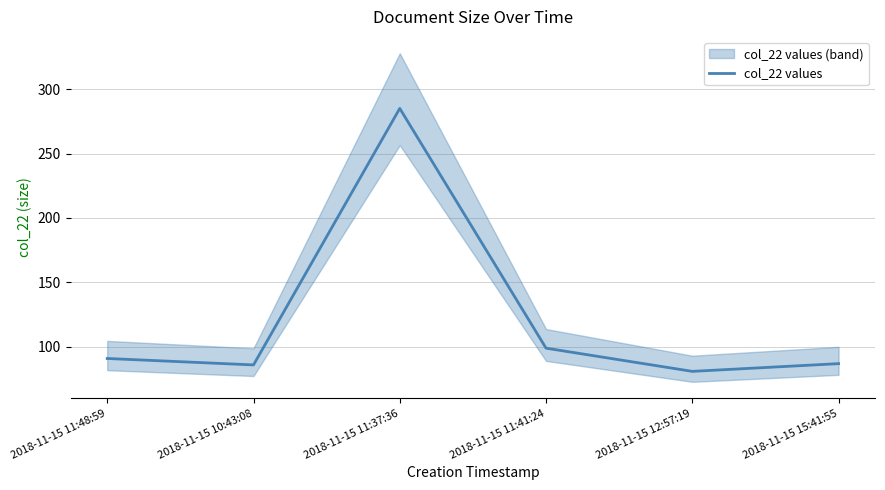

At which category does the data reach its first local valley?

2018-11-15 10:43:08